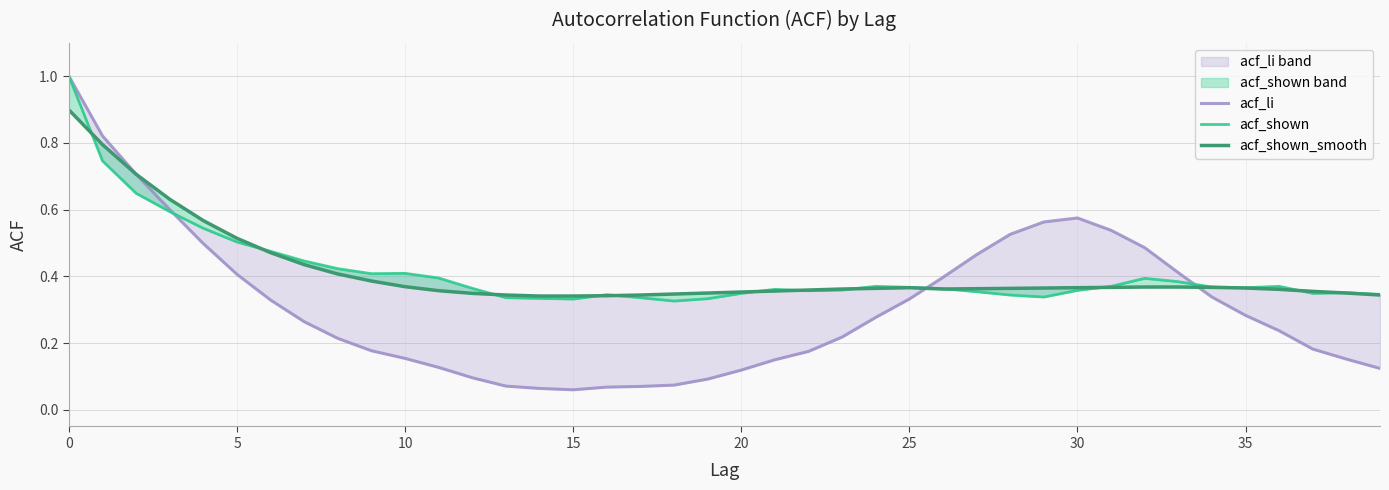

How many interior local valleys does the acf_shown_smooth series have?

1